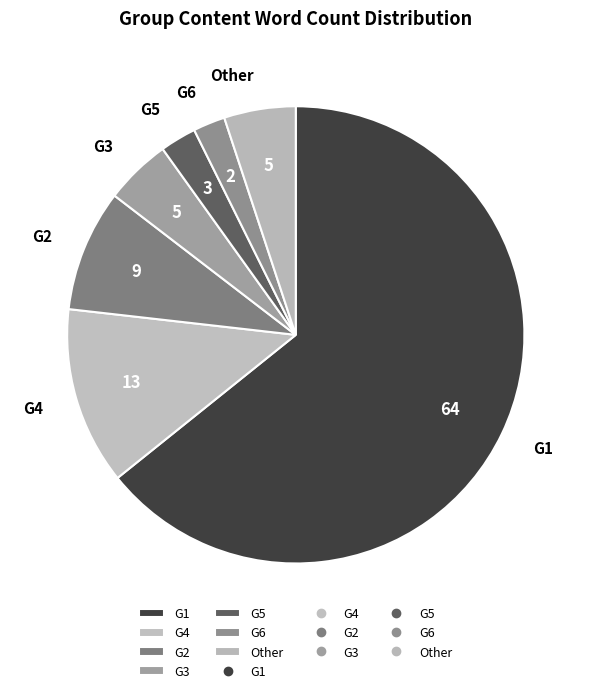

Is there any slice that represents more than half of the pie?

Yes